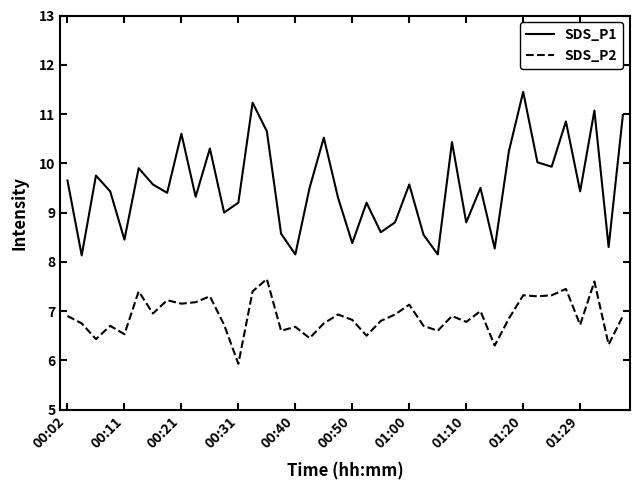

What is the difference between the maximum and minimum values in the SDS_P2 series?

1.7